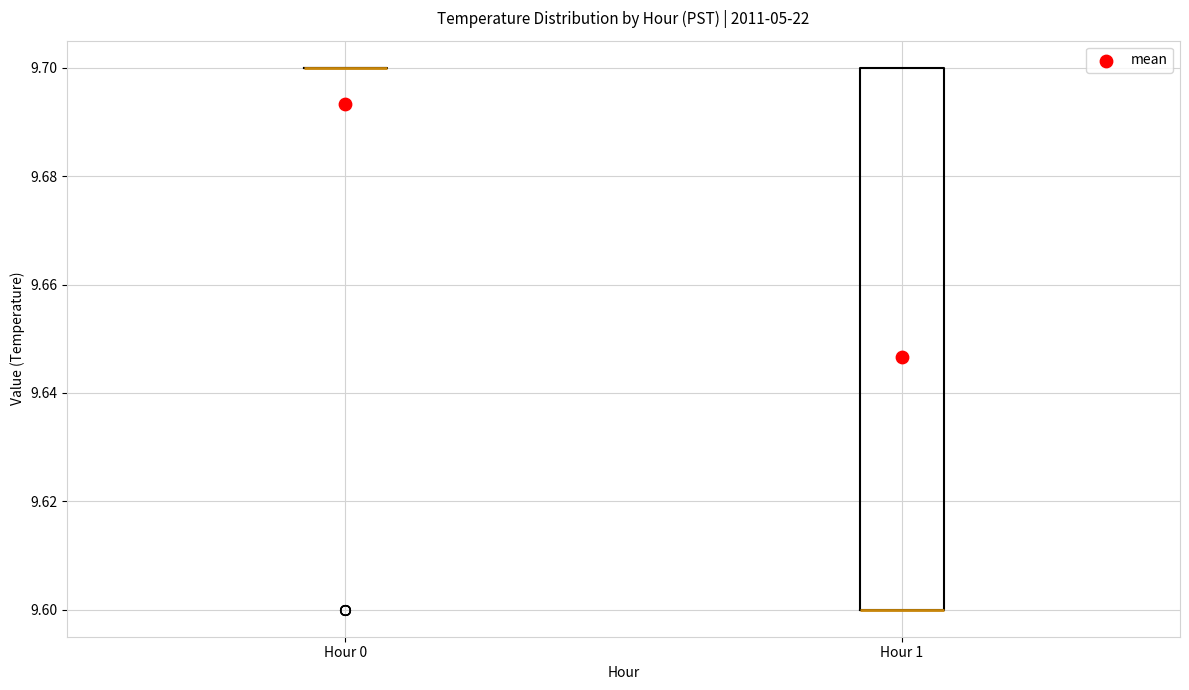

Reading left to right, read every box against the y-axis: the position of its median line, the range the box covers, and the ends of its whiskers. The values are not printed on the chart, so give them approximately, as read against the axis.

Hour 0: box collapsed to a line at 9.7, whiskers 9.7 to 9.7
Hour 1: median 9.6 (drawn on the box's lower edge), box 9.6 to 9.7, whiskers 9.6 to 9.7